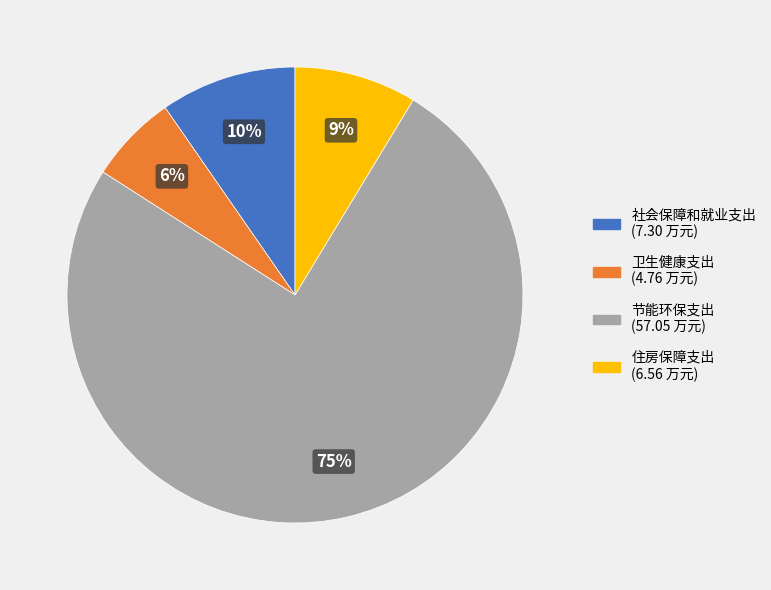

What percentage is the 住房保障支出 slice, to the nearest percent?

9%